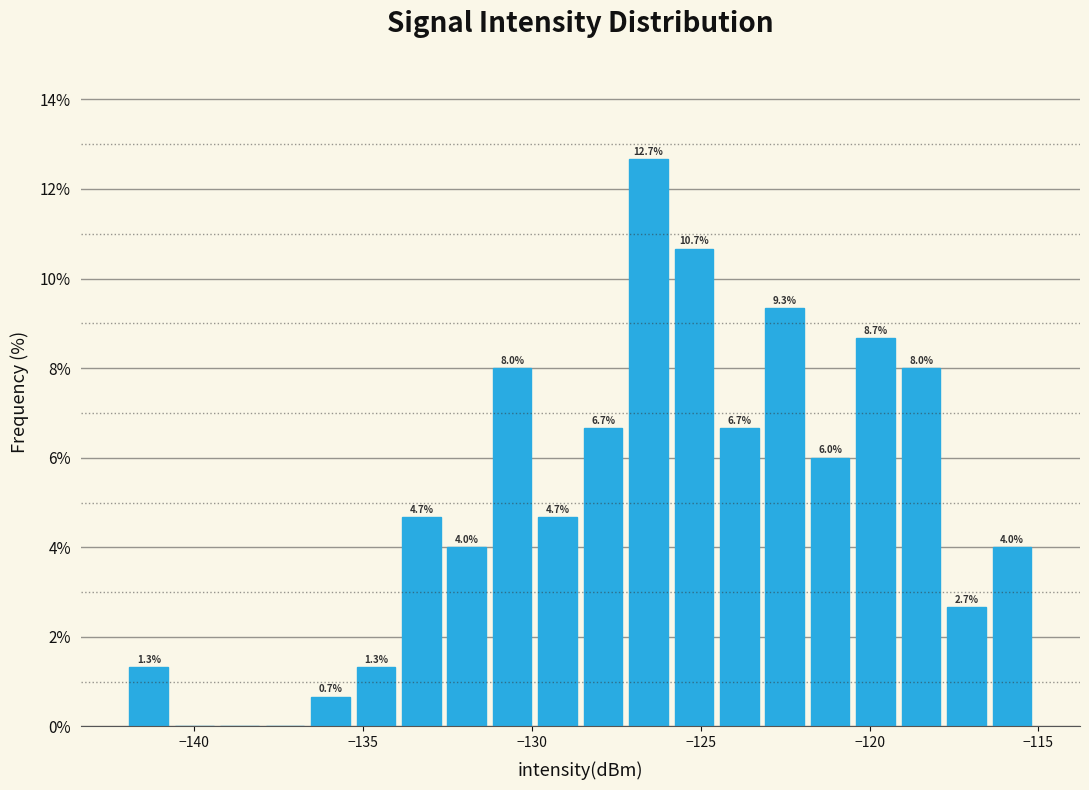

Read against the x-axis, roughly where is the centre of the tallest bar?

-126.5